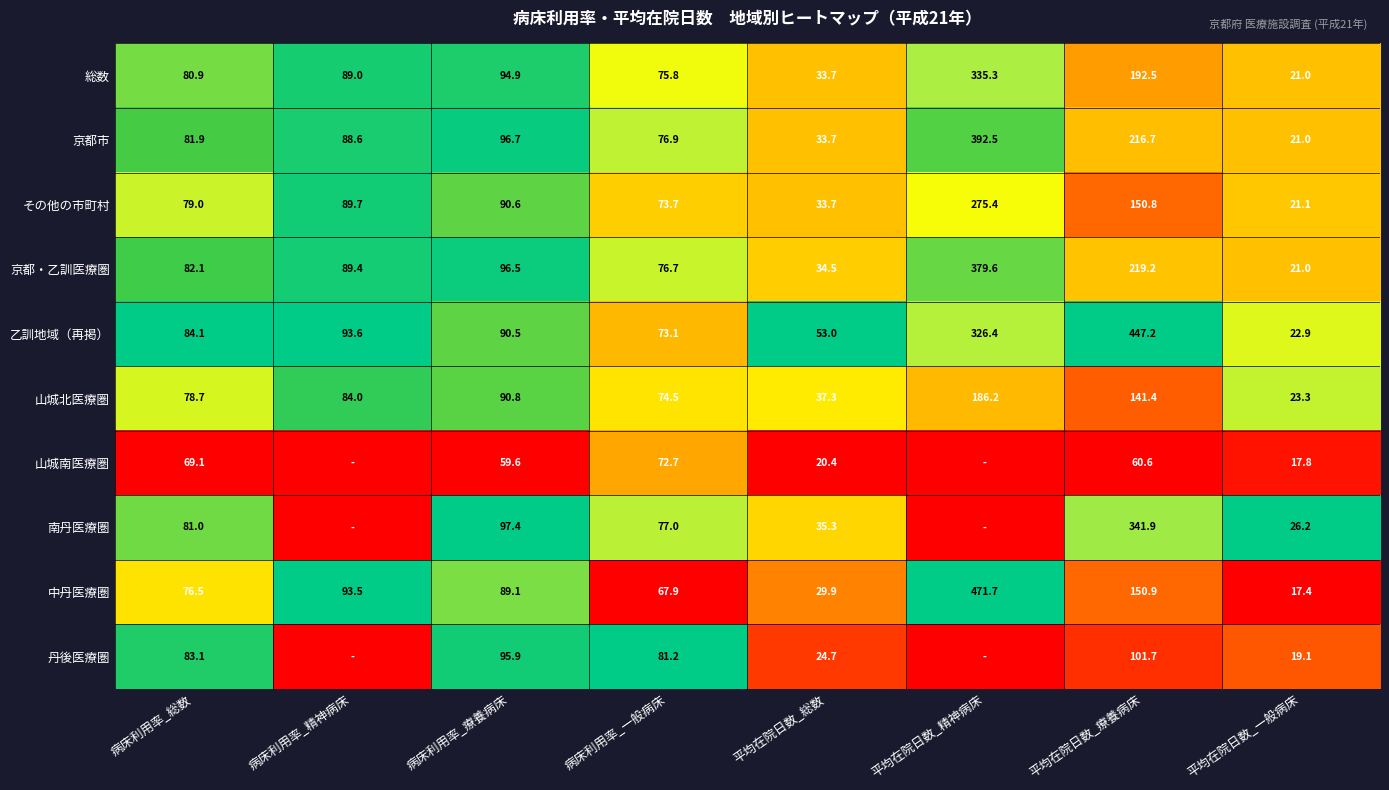

Which series changed the most between 病床利用率_総数 and 平均在院日数_療養病床?

乙訓地域（再掲）